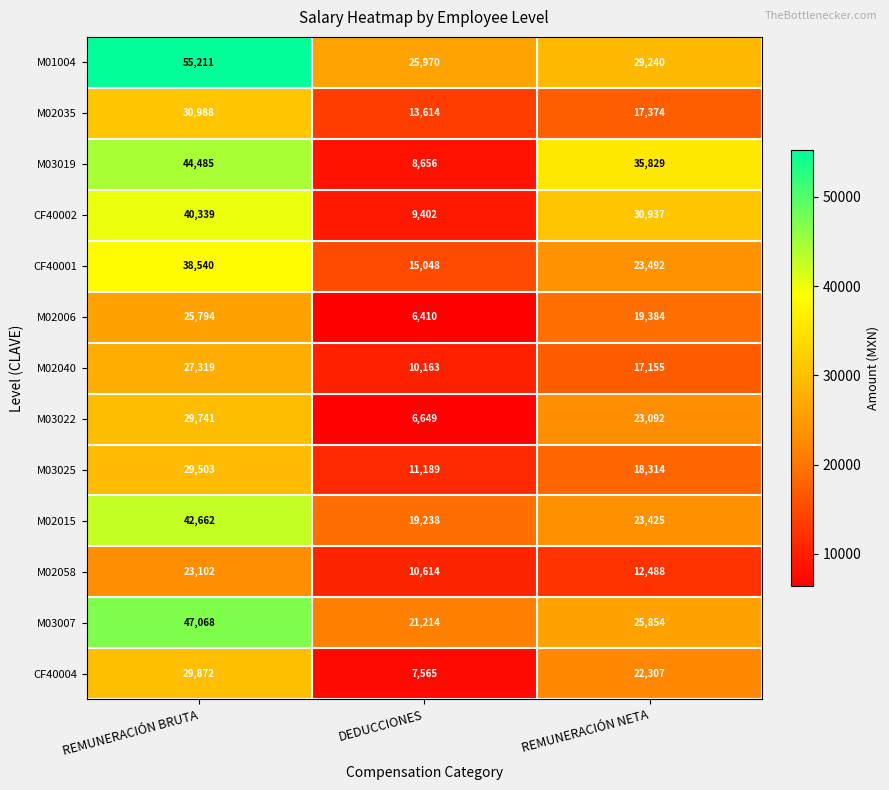

What is the greatest value displayed?

55211